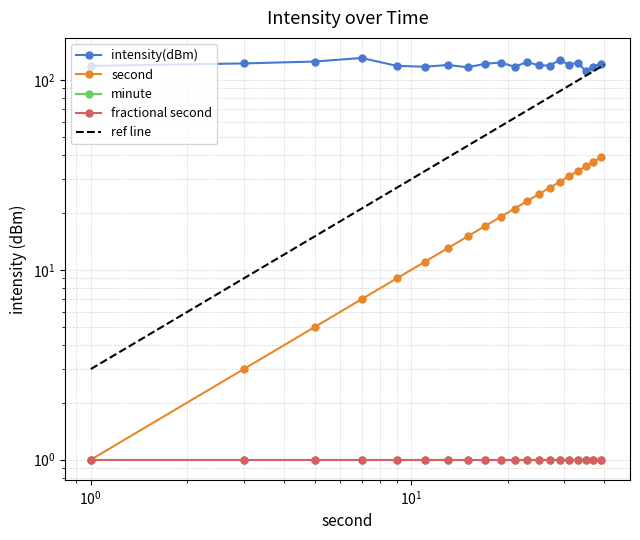

What is the maximum value shown in the chart?

130.3